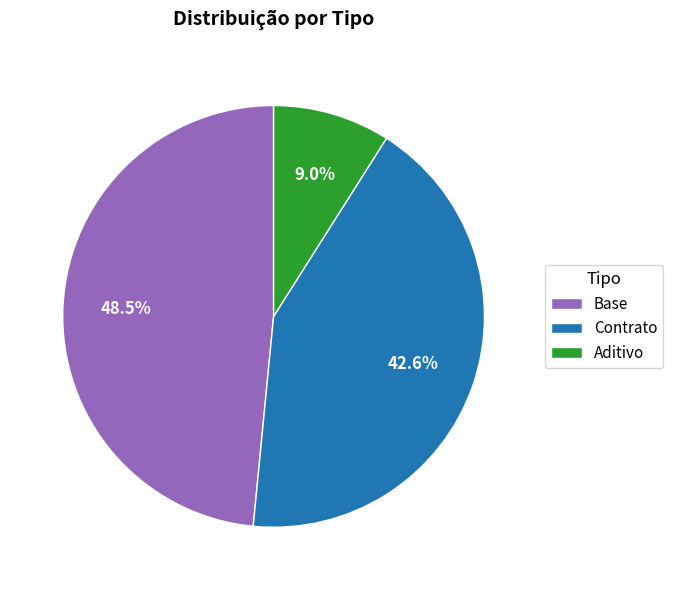

The Aditivo slice represents 9% of the pie. True or false?

True